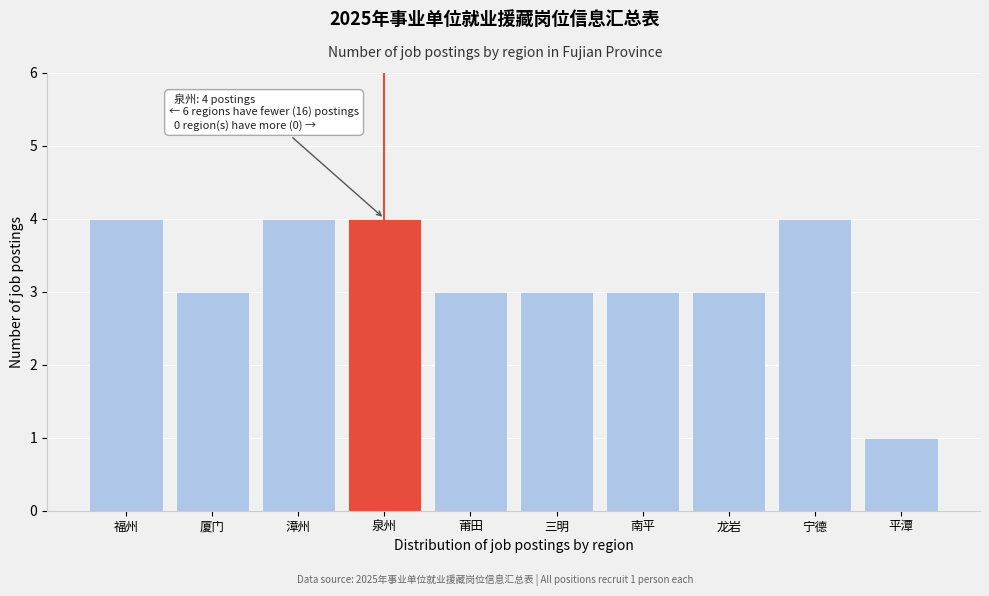

Reading right to left, what are all the values shown in this chart?

1	4	3	3	3	3	4	4	3	4